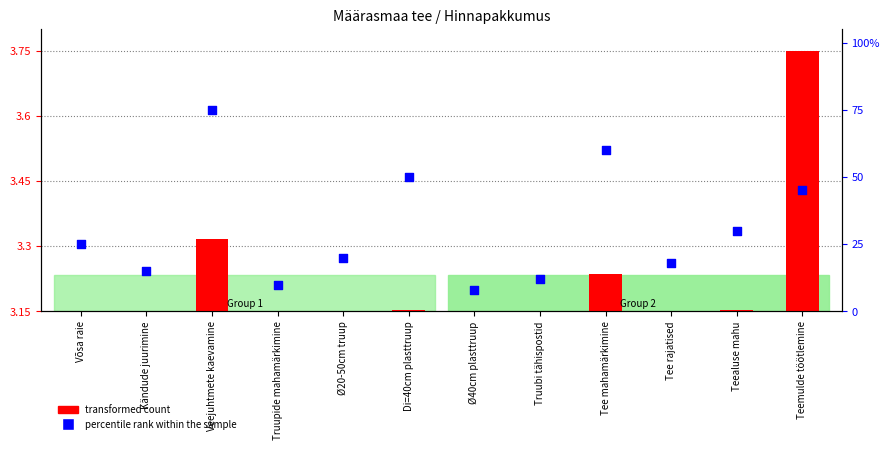

Which series has the widest spread of Y values?

percentile rank within the sample